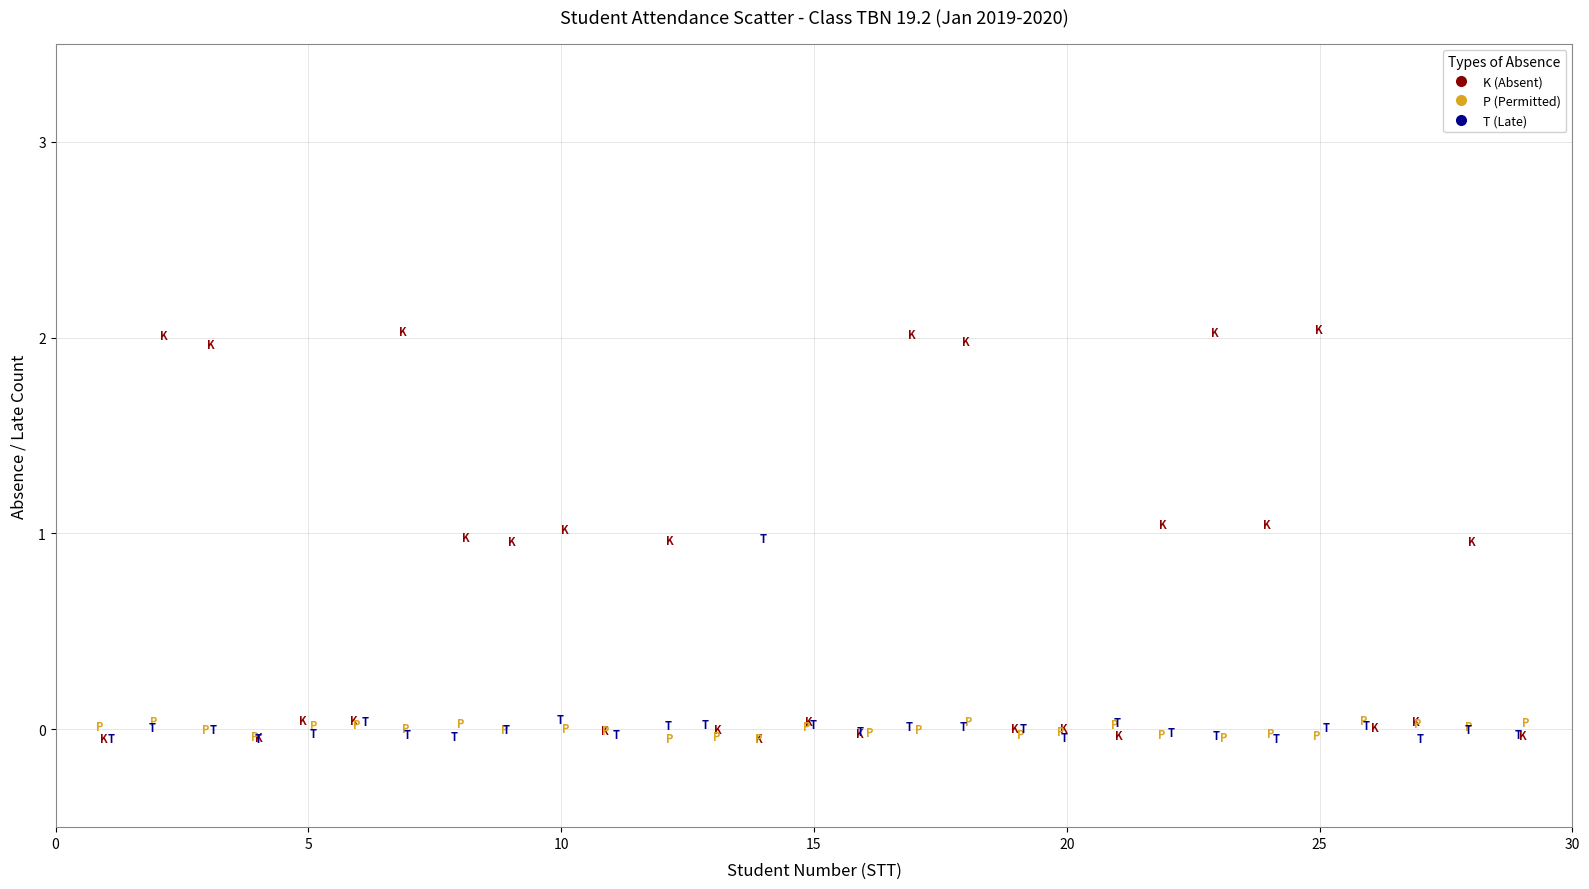

What are all the series names shown in the legend?

K (Absent), P (Permitted), T (Late)